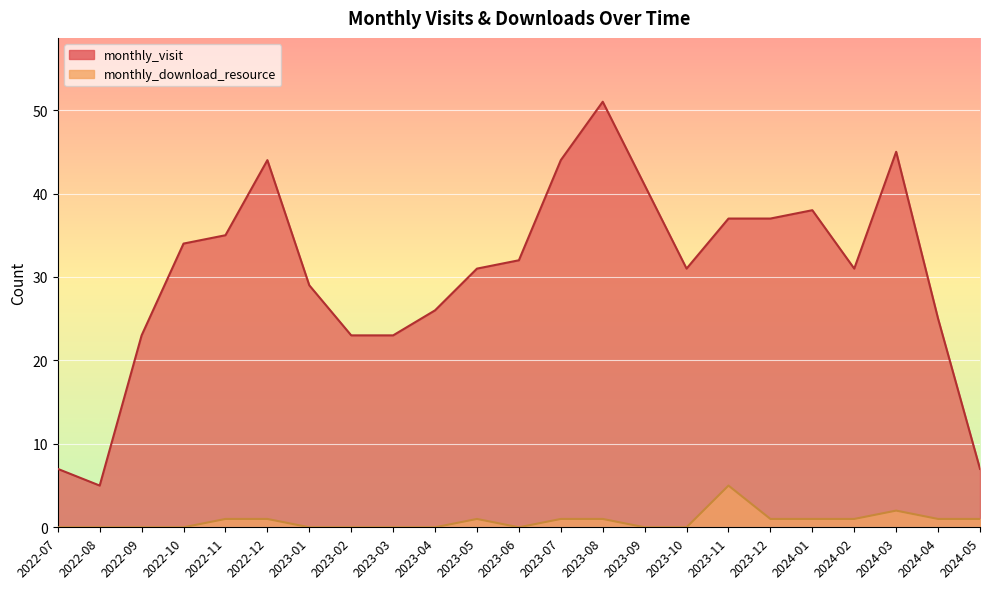

List the series in order of their overall mean, highest first.

monthly_visit, monthly_download_resource